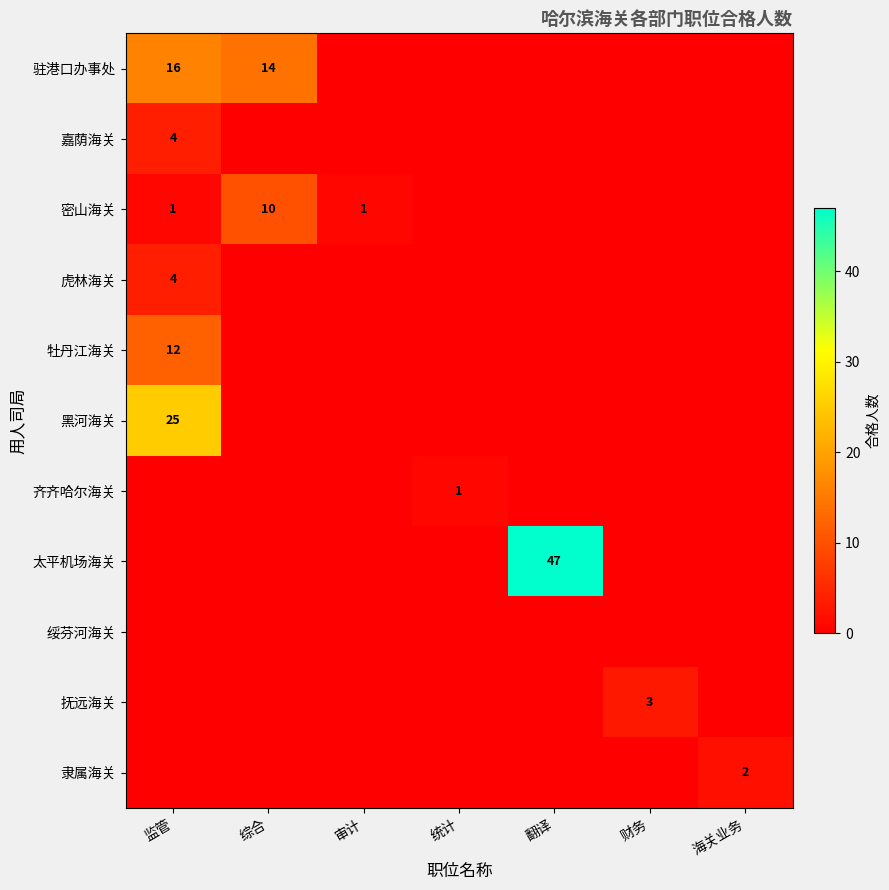

At how many categories does at least one series exceed 45?

1